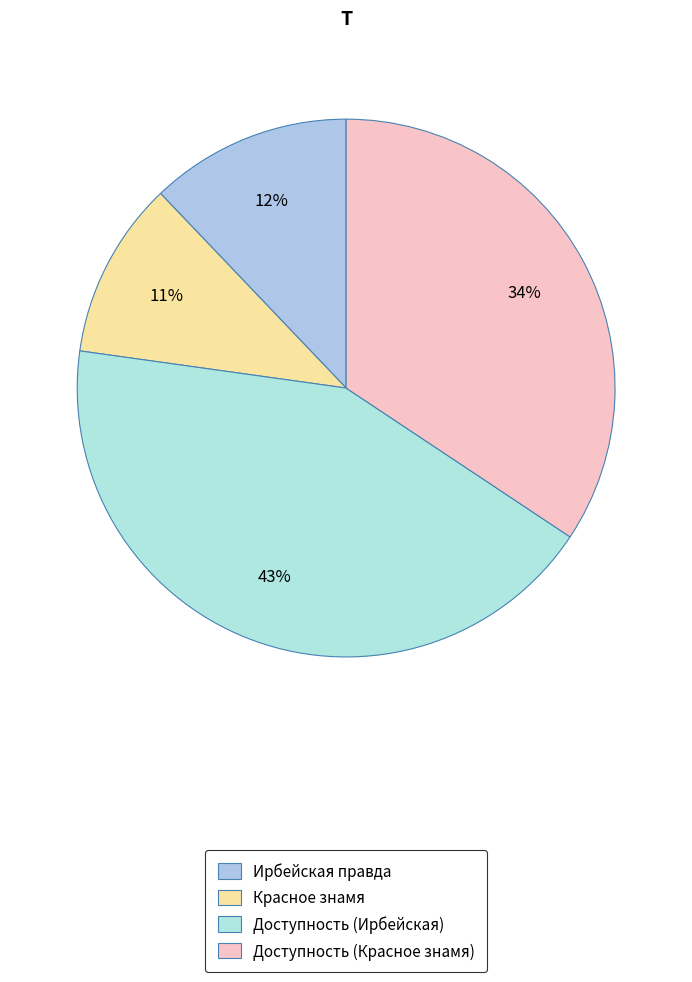

How many slices are in this pie chart?

4